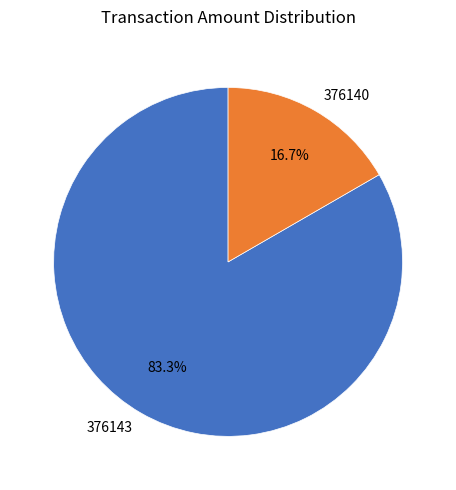

To the nearest percent, what is the difference between the largest and smallest slice percentages?

67%